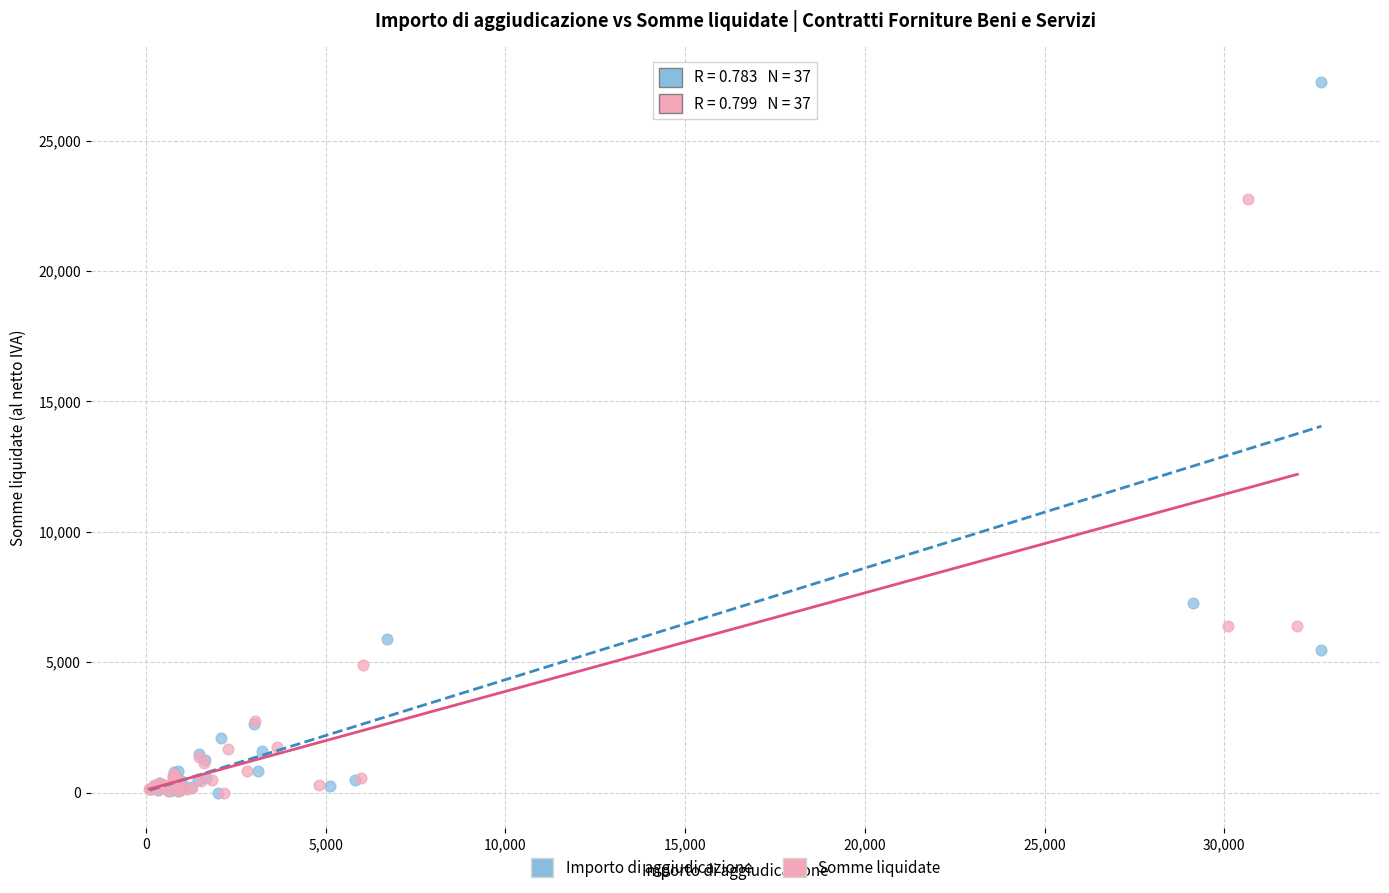

Which series contains the highest Y value?

Importo di aggiudicazione